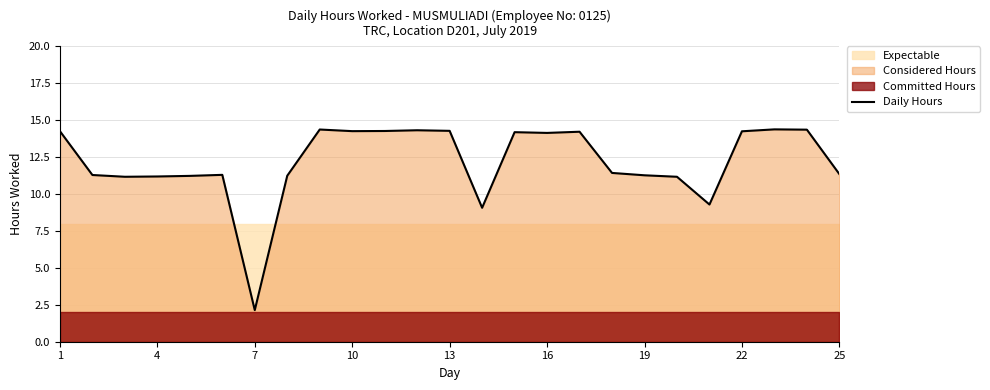

What is the lowest value of the Daily Hours series?

2.1